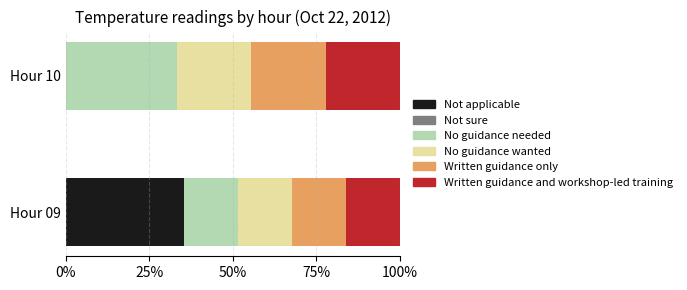

What is the sum of all Not applicable values?

35.5